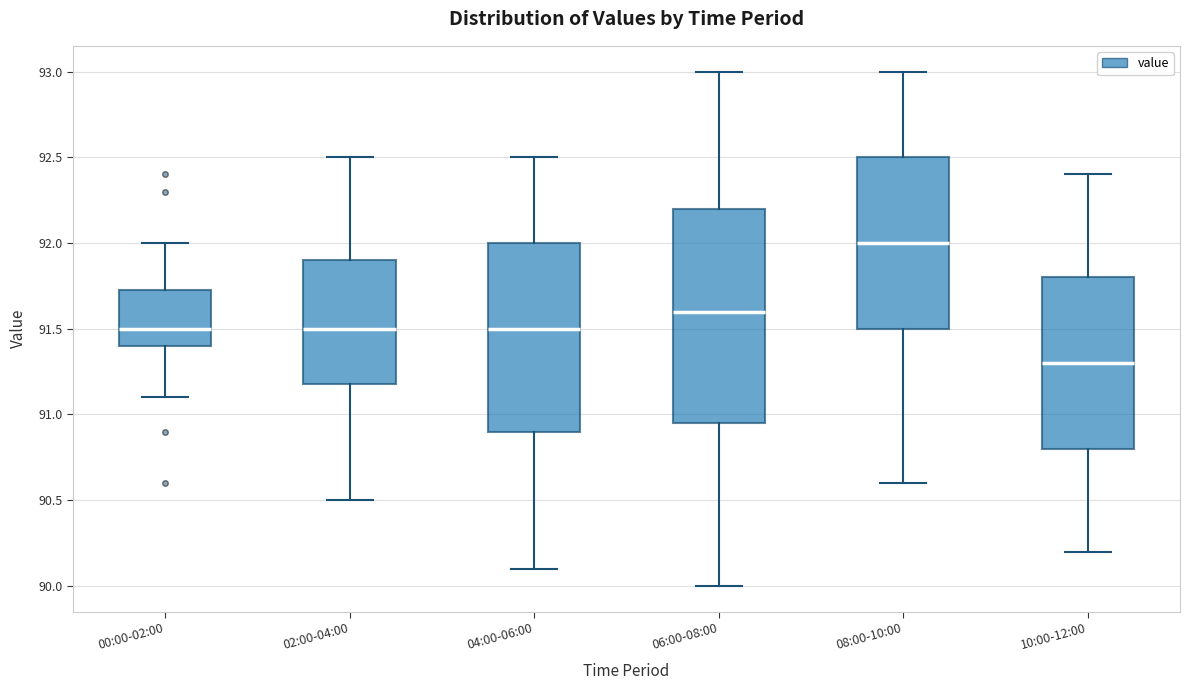

Which box's median line is the highest?

08:00-10:00